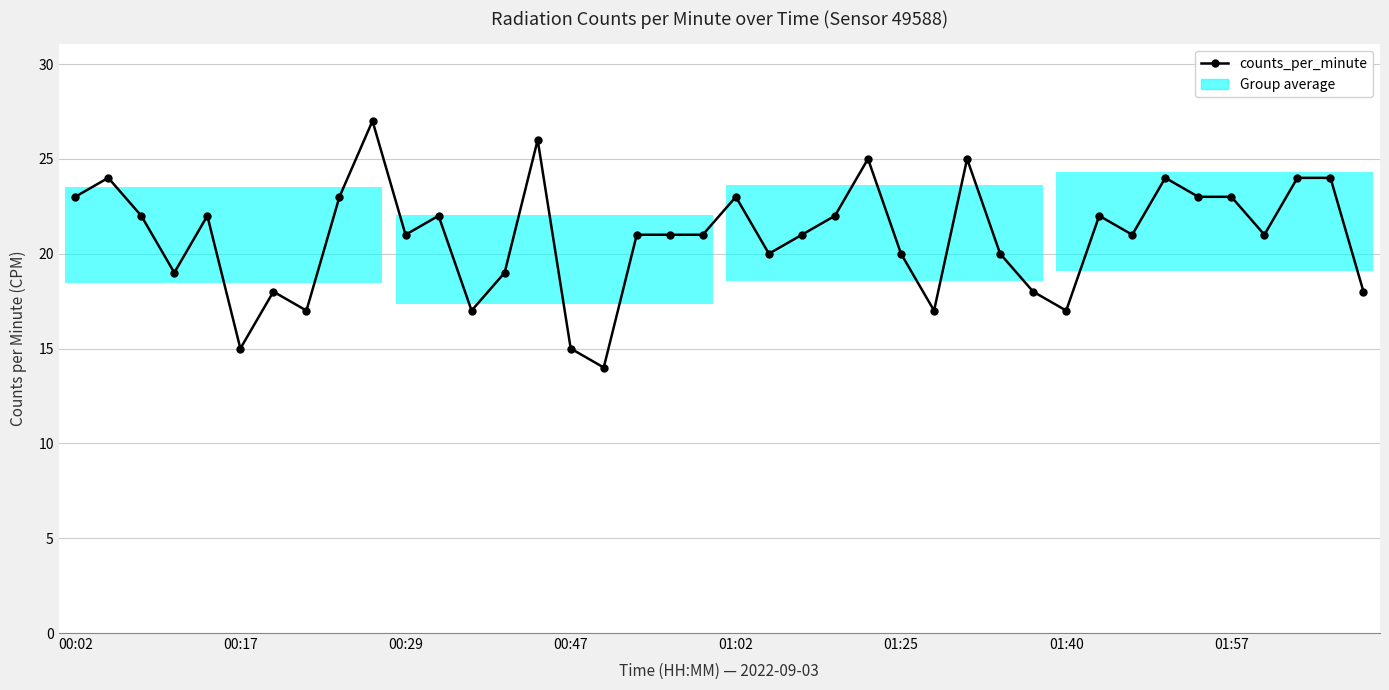

At which label does the data first exceed 21?

00:02